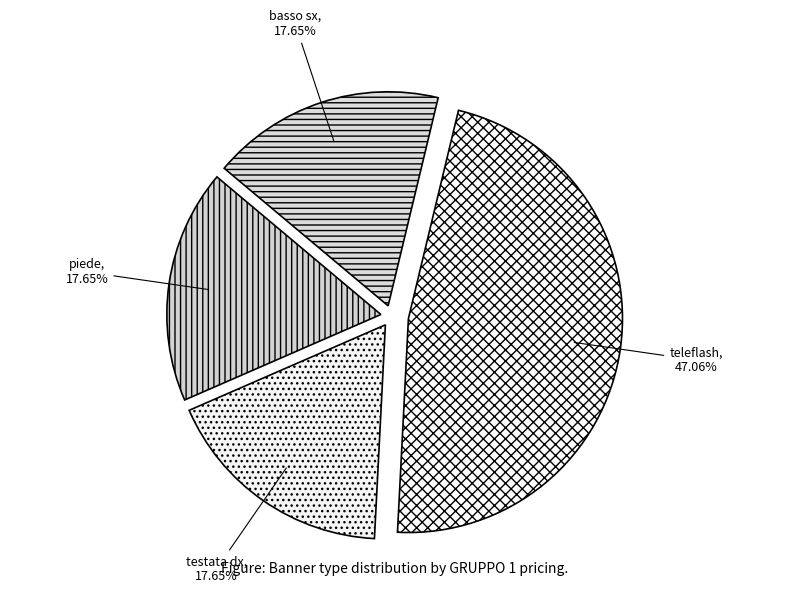

To the nearest percent, what is the average slice percentage?

25%